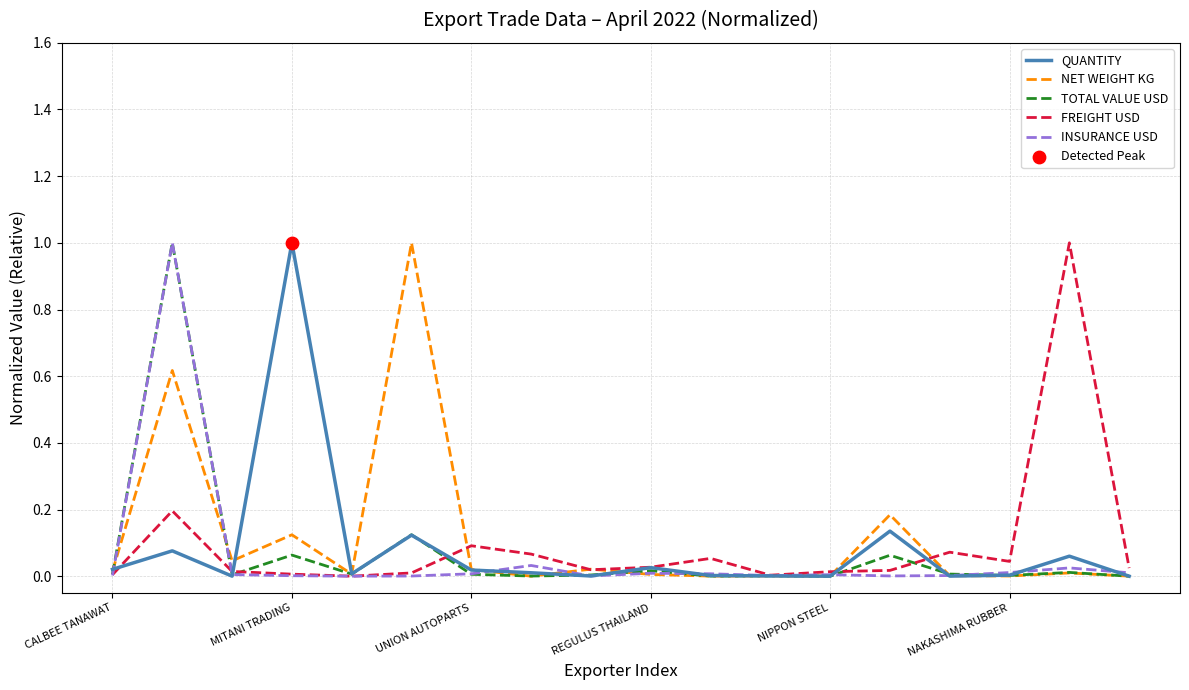

What is the highest value of the QUANTITY series?

1.0